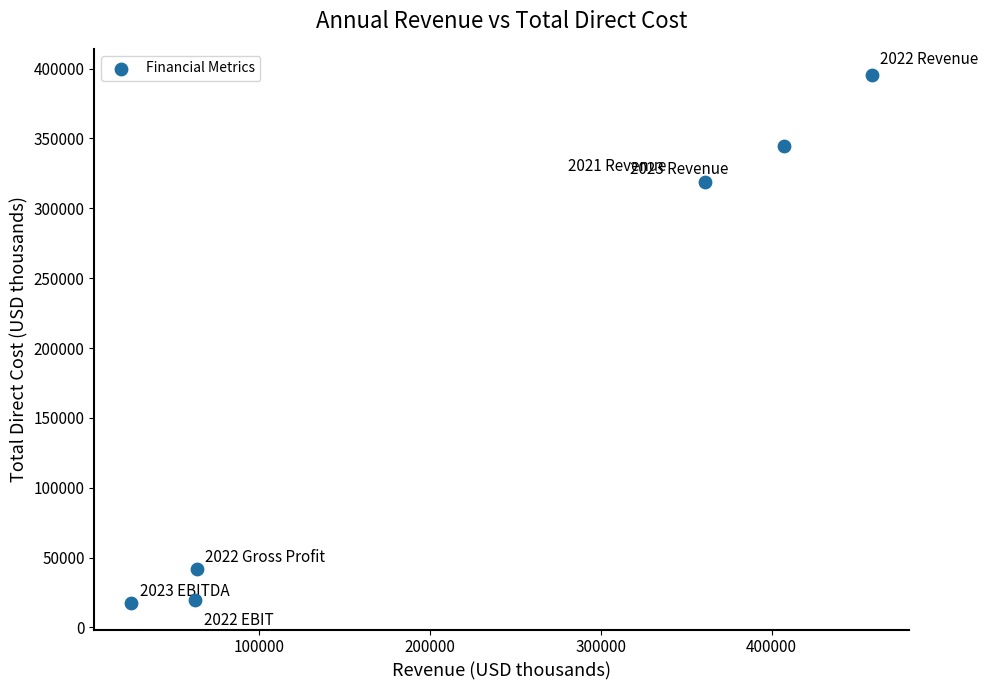

What is the average X value?

229635.8